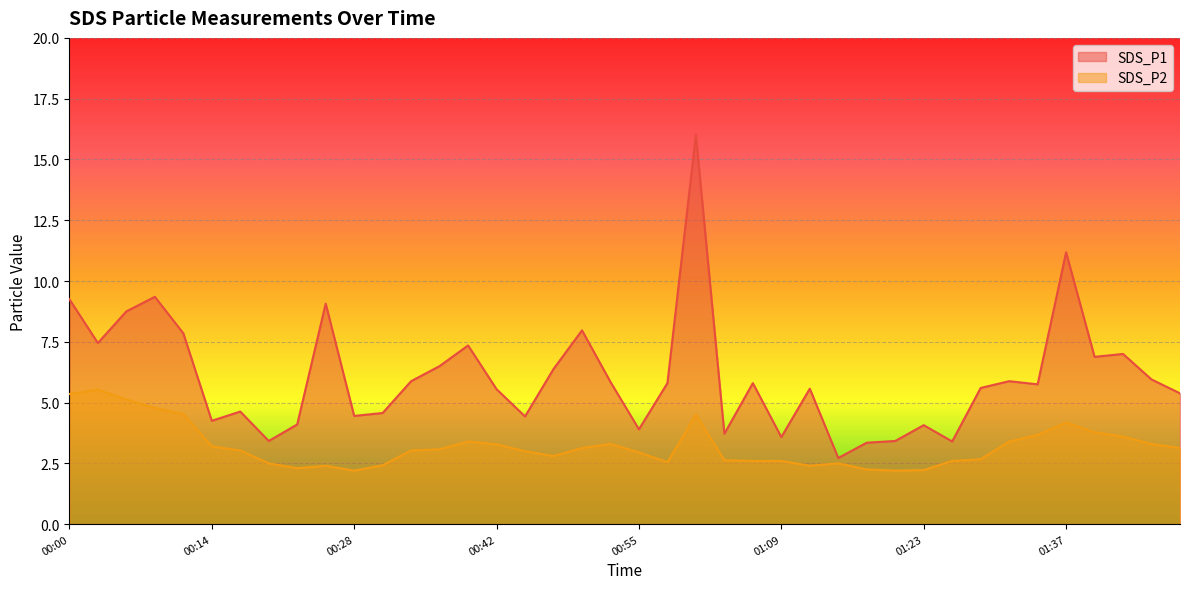

In SDS_P2, how many points are higher than both neighbors (excluding endpoints)?

7